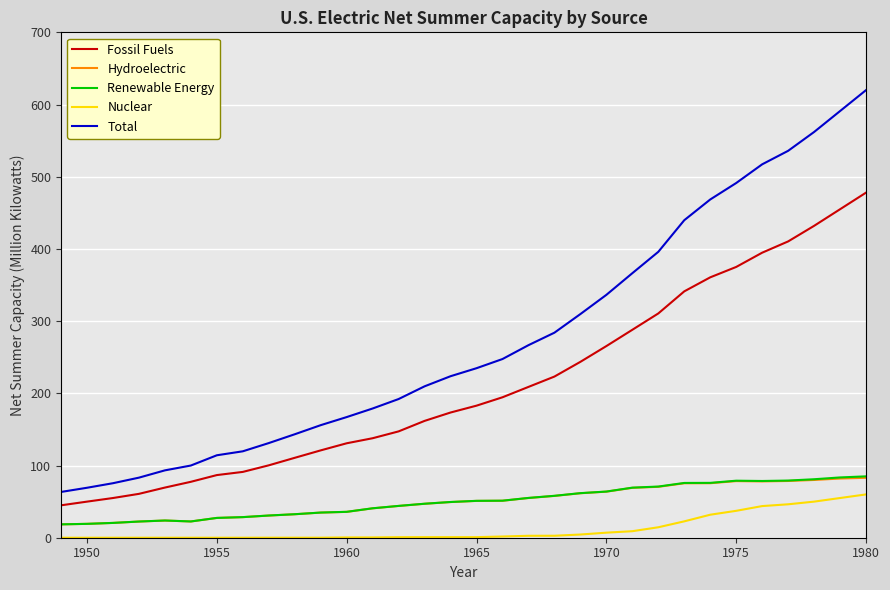

Which series has the largest total across all categories?

Total